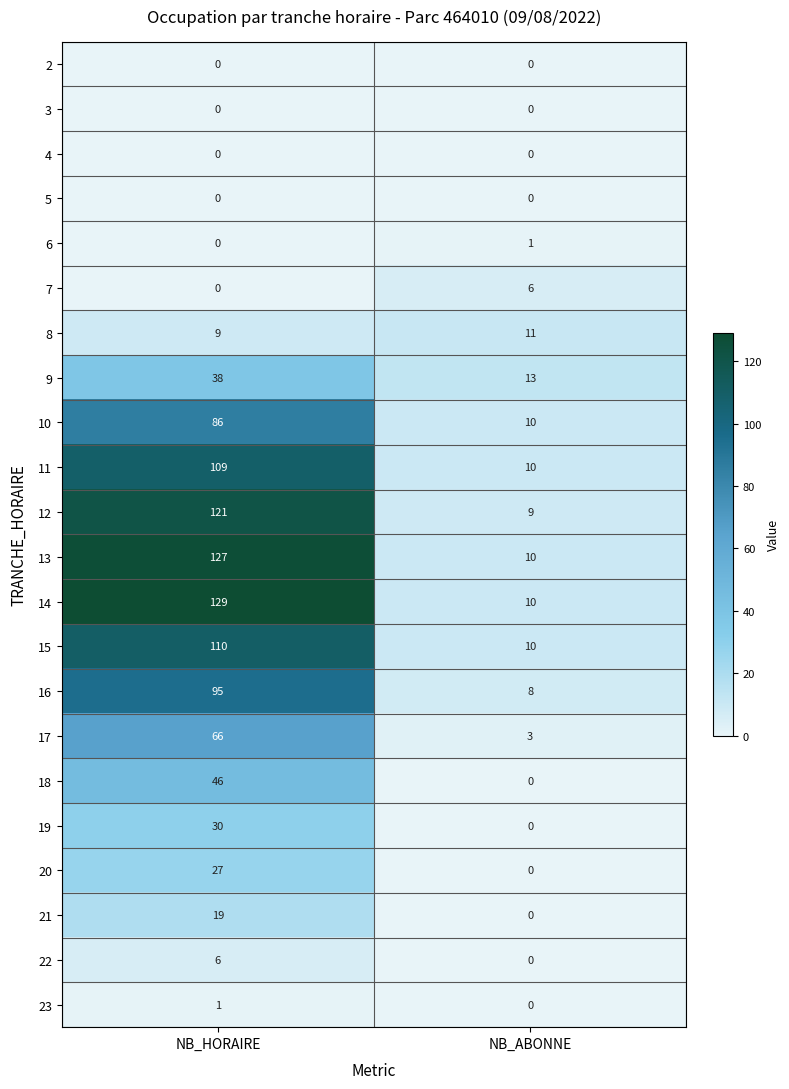

Rank the categories by 6 value from lowest to highest.

NB_HORAIRE, NB_ABONNE